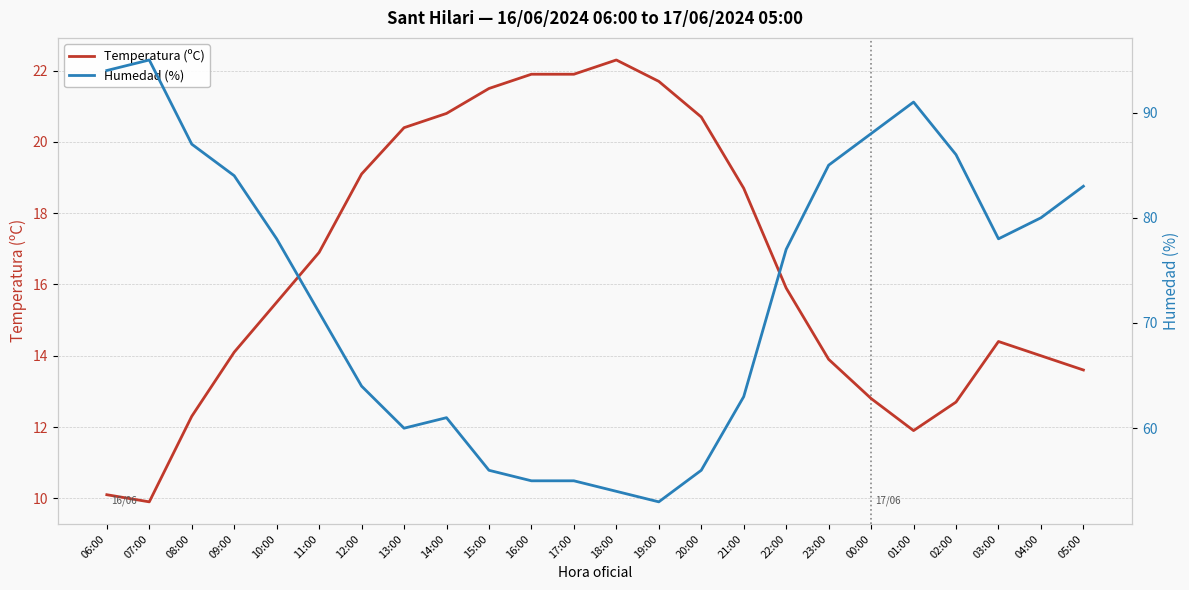

What is the label of the 11th point from the left?

16:00